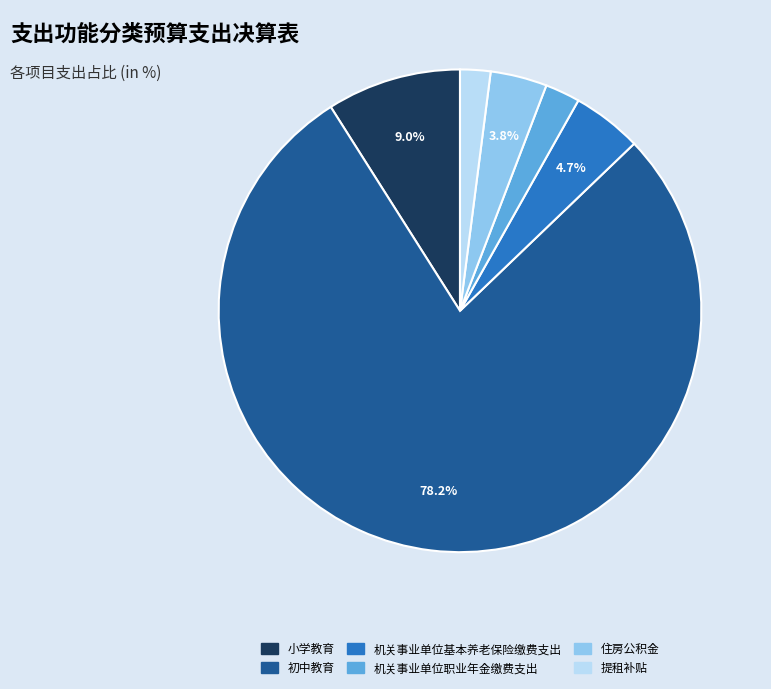

To the nearest percent, what is the difference between the 机关事业单位基本养老保险缴费支出 and 机关事业单位职业年金缴费支出 slice percentages?

2%